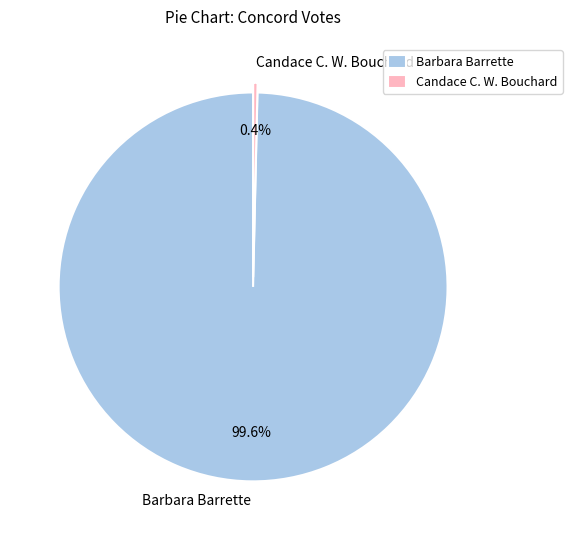

Does Candace C. W. Bouchard represent more than half of the total?

No